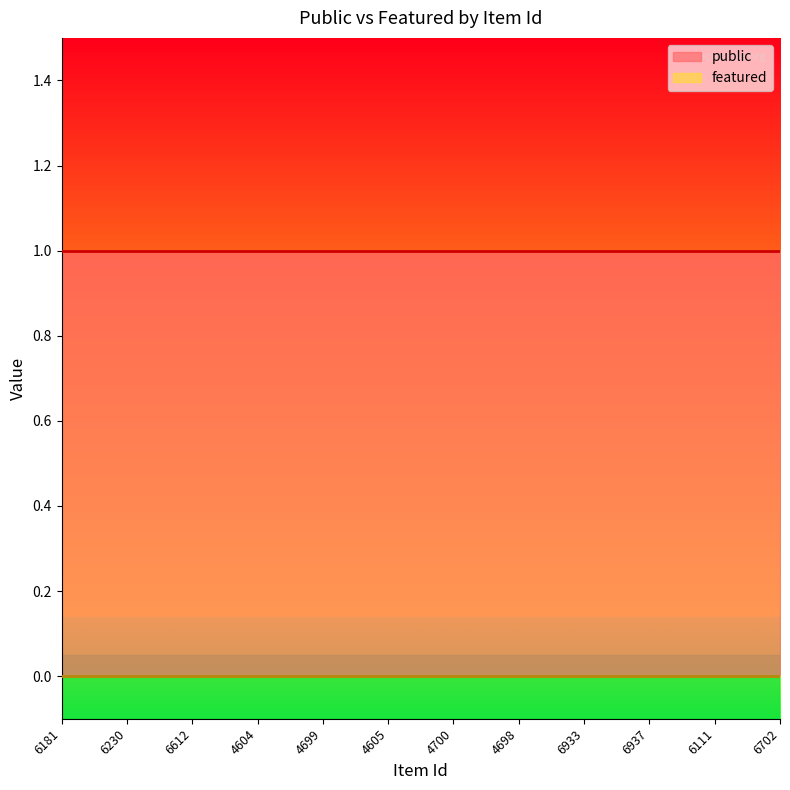

What is the label of the 11th point from the left?

6111